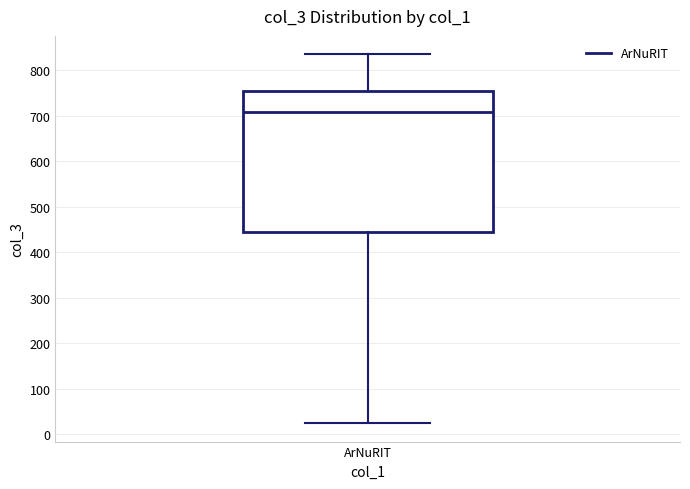

Where is the upper edge of the box for ArNuRIT on the y-axis? The values are not printed on the chart, so give them approximately, as read against the axis.

750